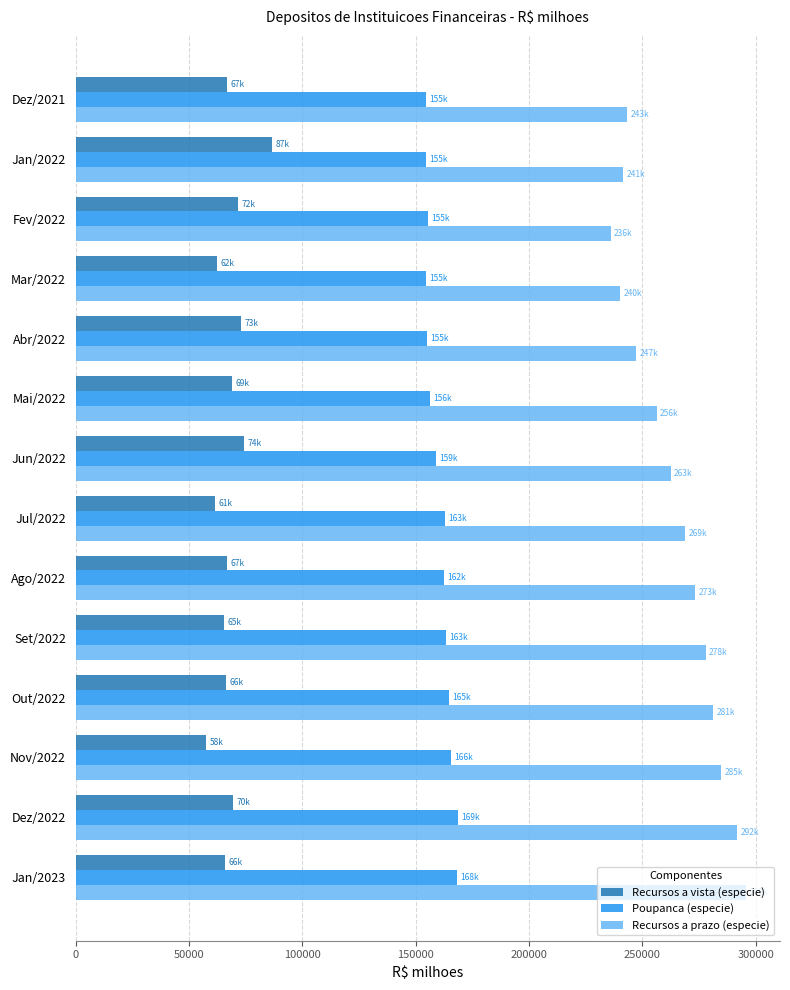

Rank the series by their maximum value, from highest to lowest.

Recursos a prazo (especie), Poupanca (especie), Recursos a vista (especie)